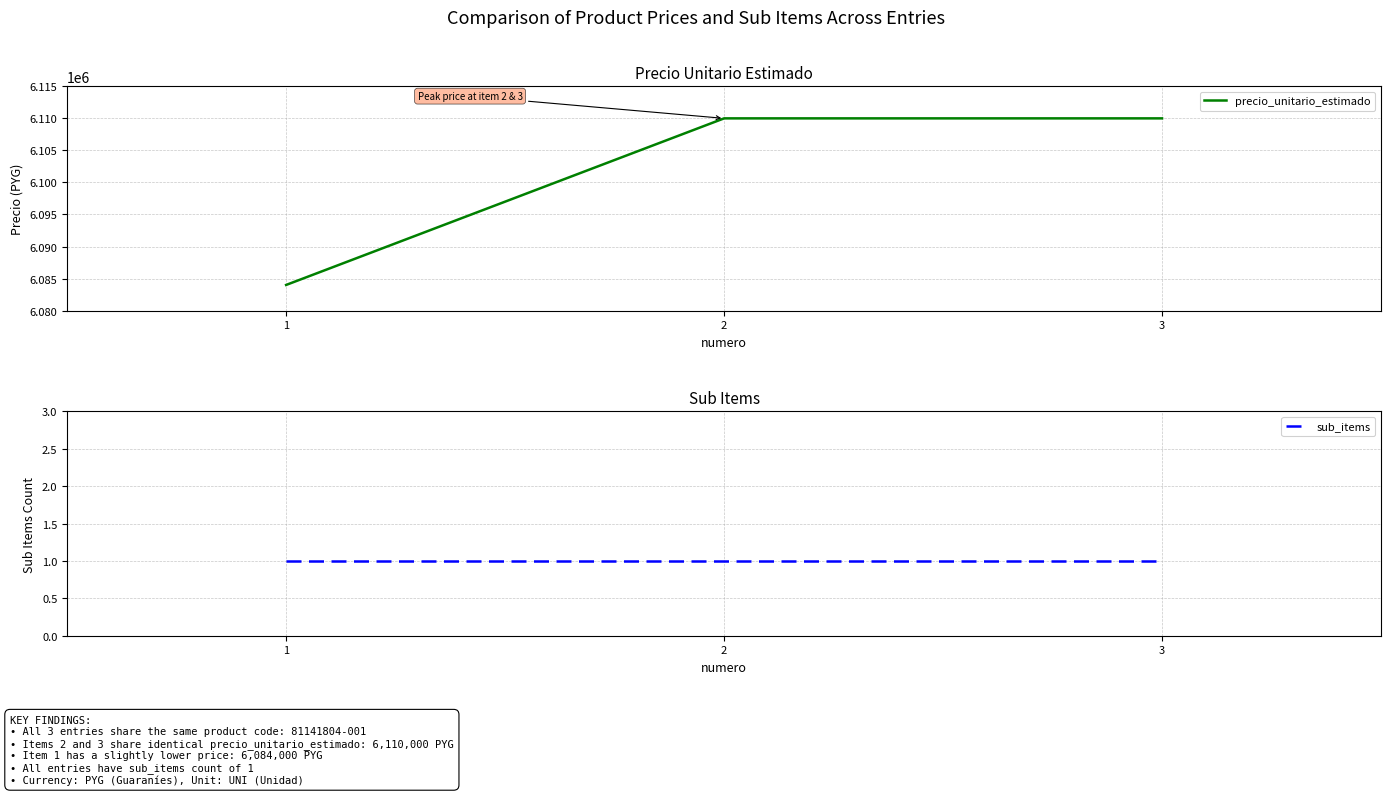

The value of precio_unitario_estimado at 2 is 6110000. True or false?

True